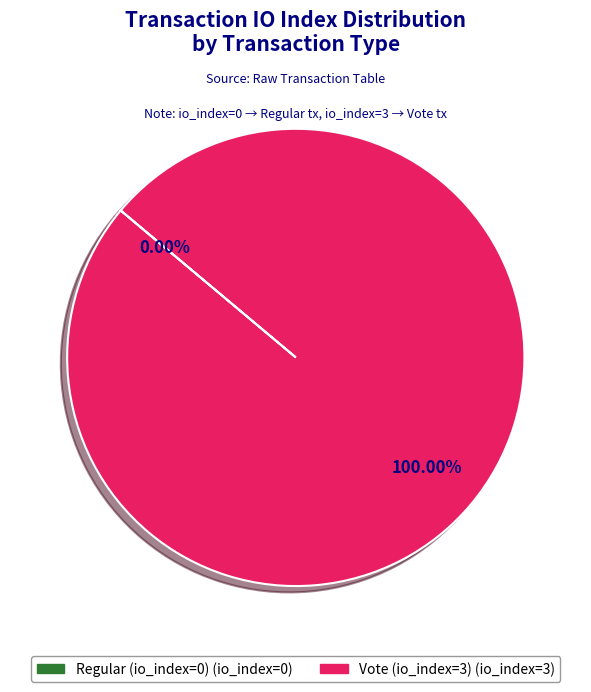

What percentage do Regular (io_index=0) and Vote (io_index=3) together represent?

100.0%